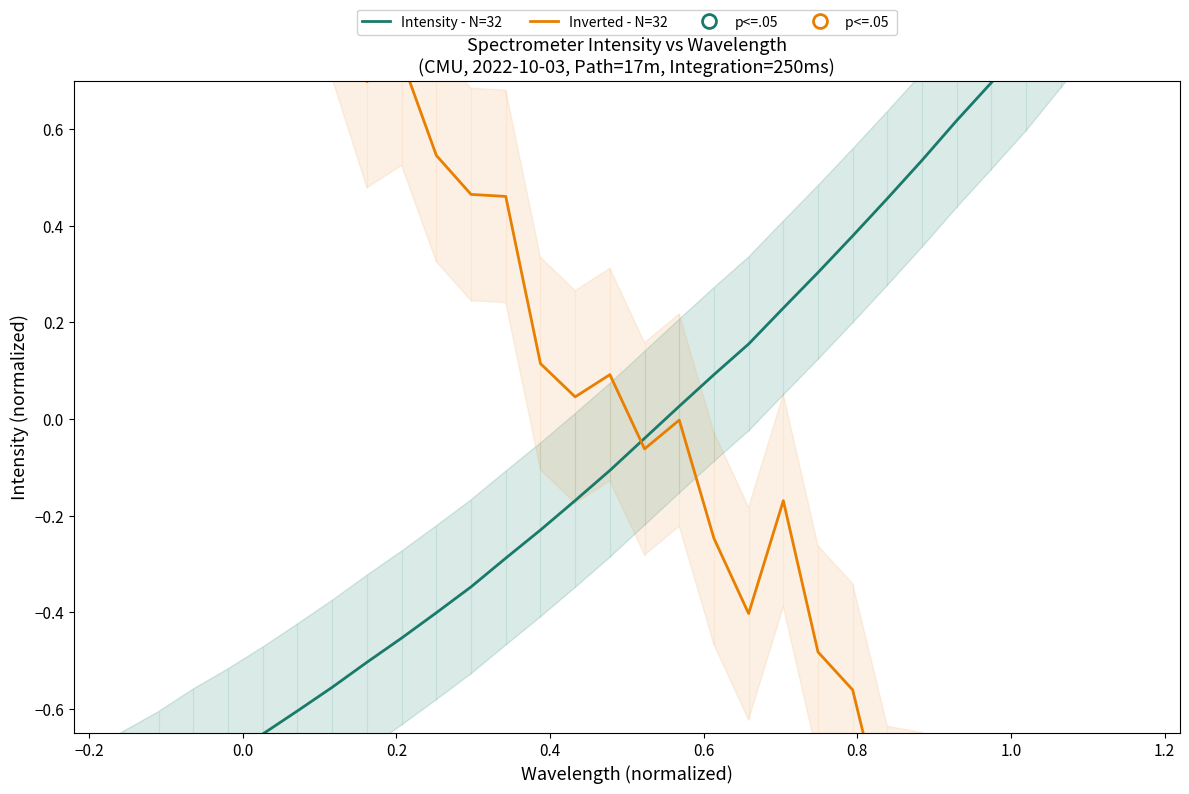

List the series in order of their overall mean, highest first.

Intensity - N=32, Inverted - N=32